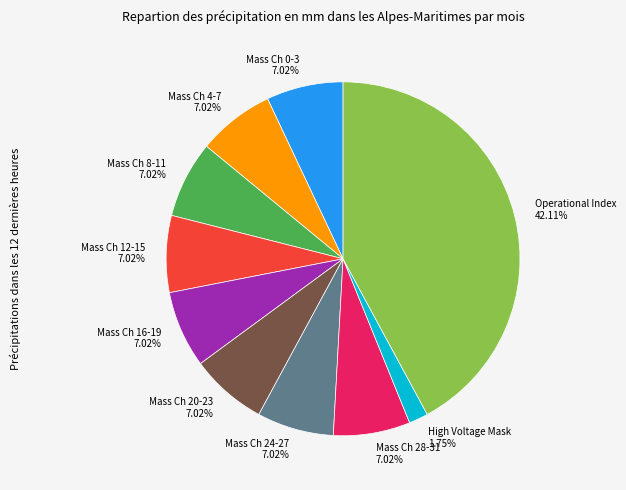

How many slices are in this pie chart?

10